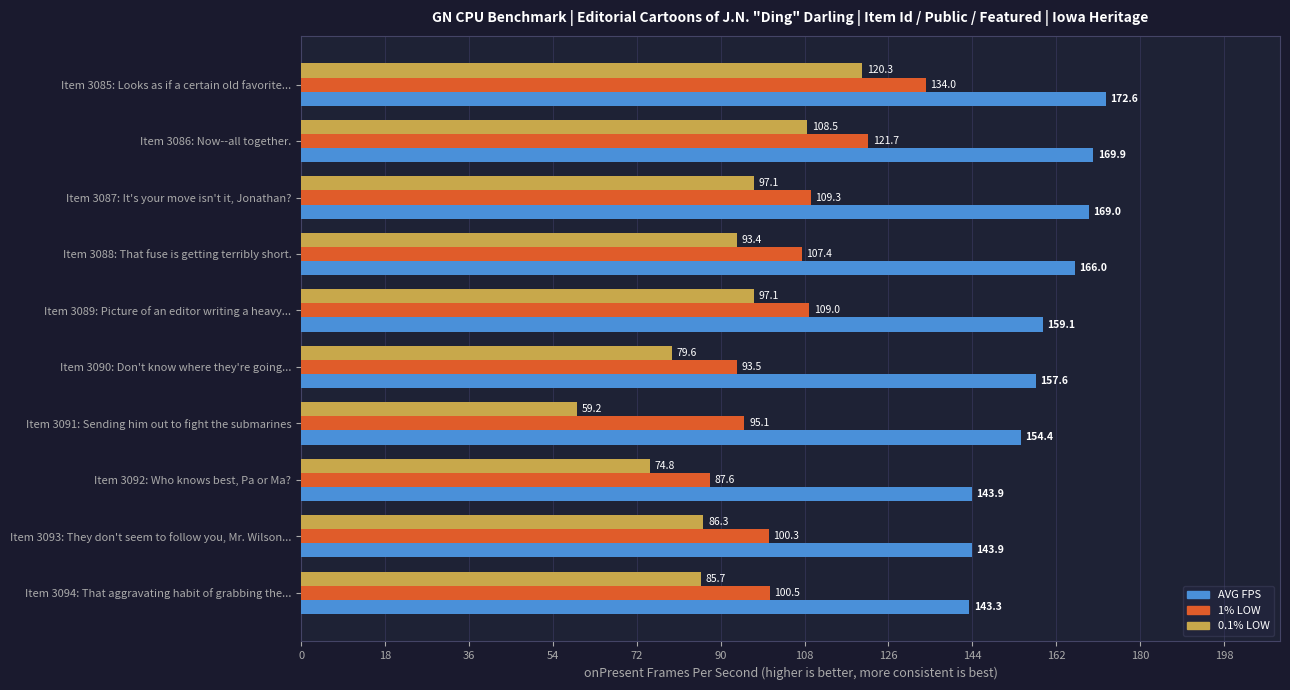

What are all the series names shown in the legend?

AVG FPS, 1% LOW, 0.1% LOW